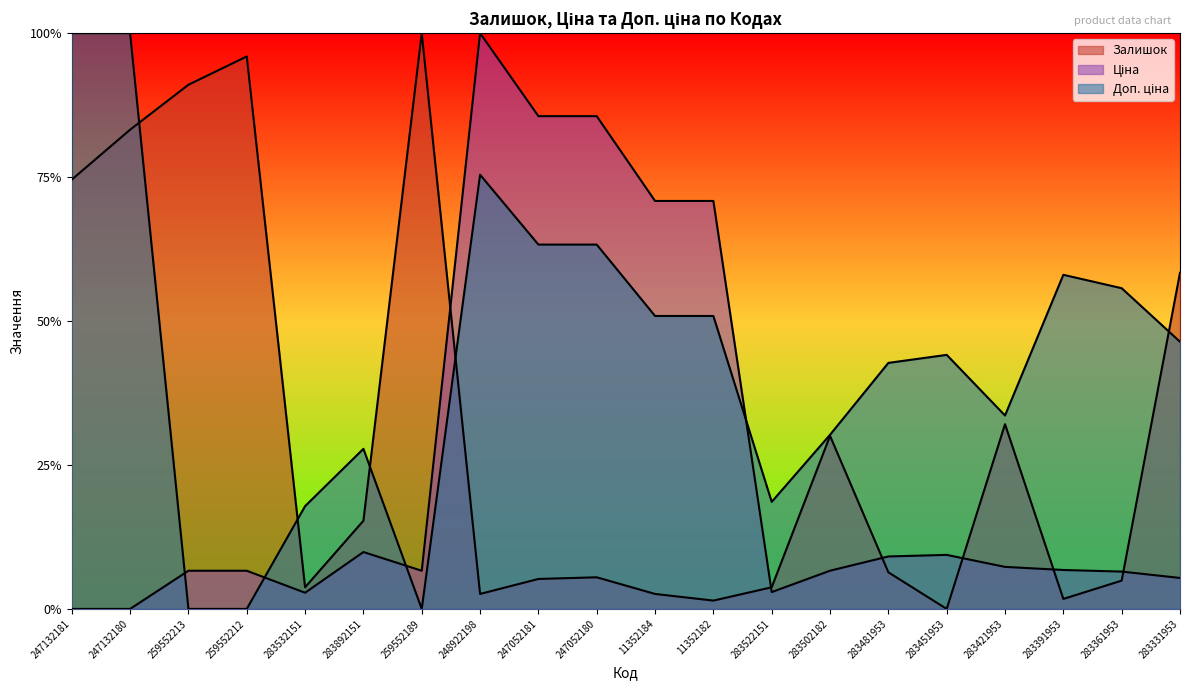

What is the label of the 20th point from the left?

283331953